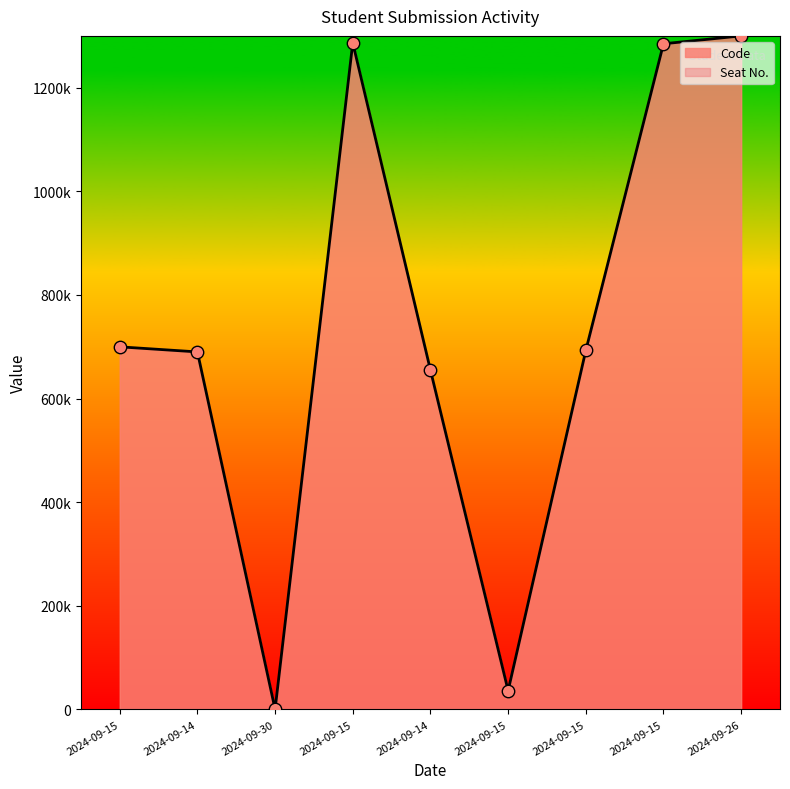

What is the change in value from 2024-09-15 to 2024-09-14?

-44938.0